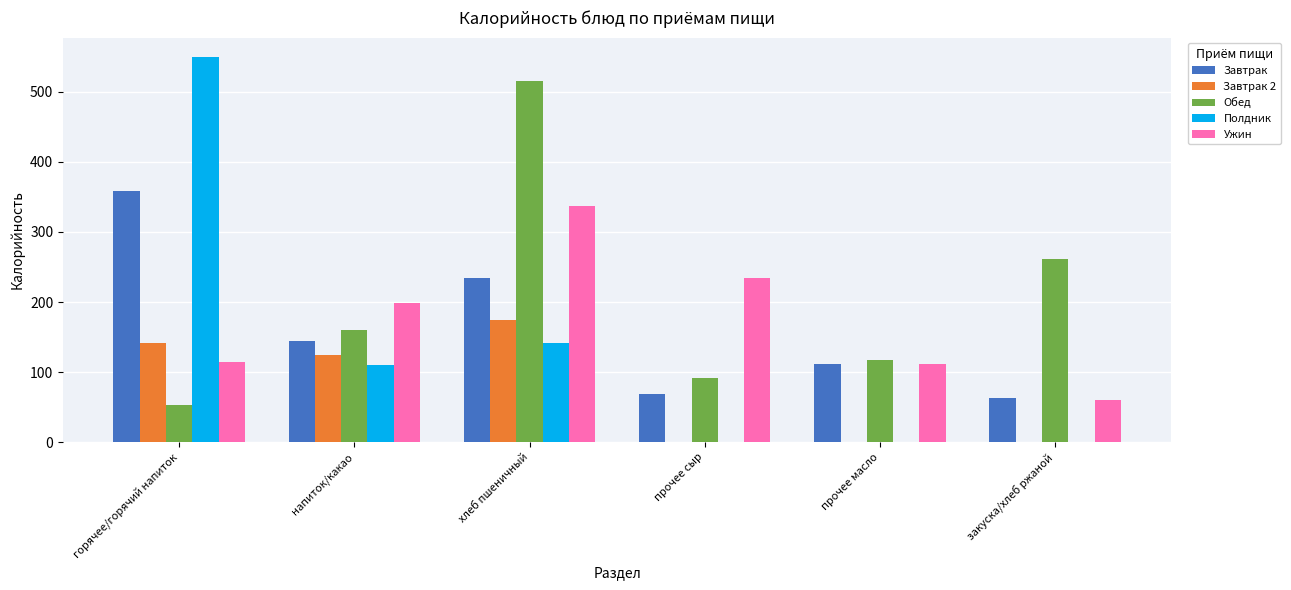

At which label does Завтрак reach its peak?

горячее/горячий напиток